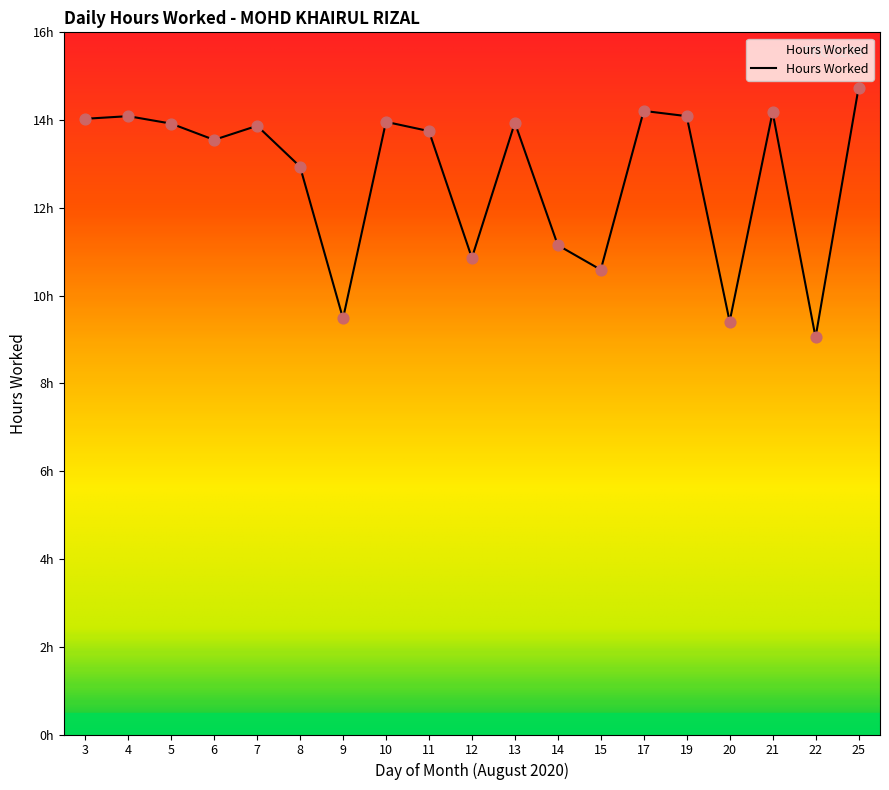

What is the ratio of the value at 12 to the value at 25?

0.7